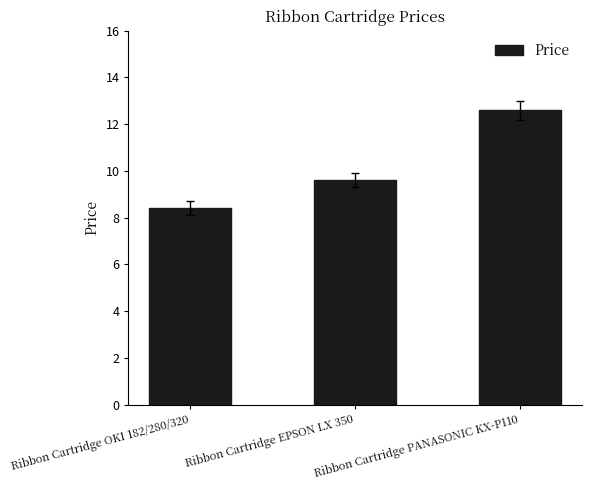

Does the chart contain stacked bars?

No